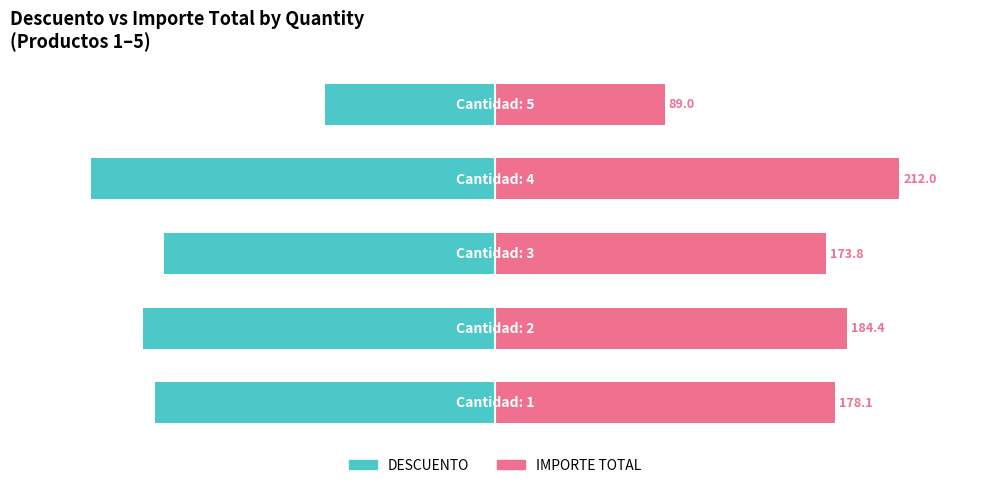

What is the difference between the maximum and second lowest values in the DESCUENTO series?

22.5